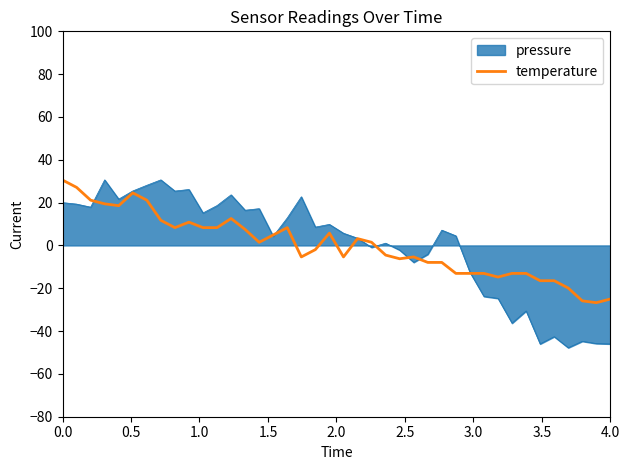

Which series has the widest spread of values?

pressure